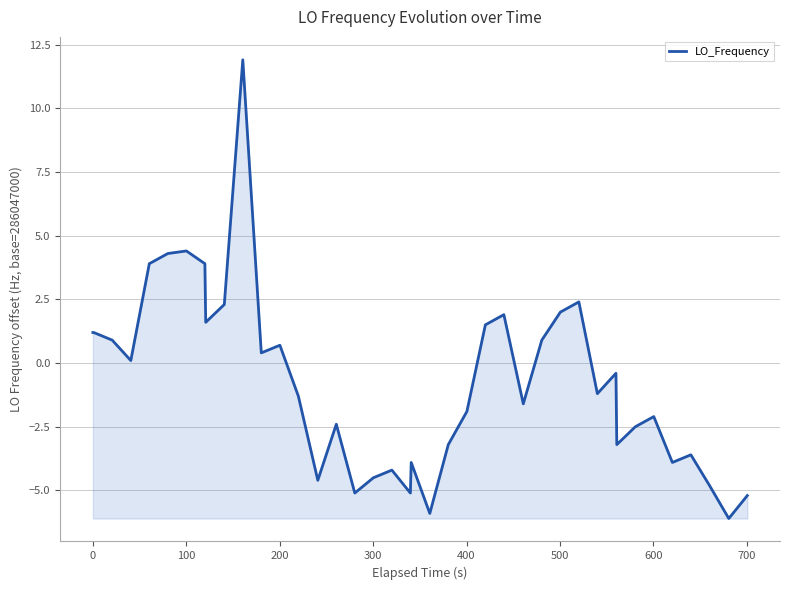

Reading left to right, list all the values displayed in this chart.

1.2	1.2	0.9	0.1	3.9	4.3	4.4	3.9	1.6	2.3	11.9	0.4	0.7	-1.3	-4.6	-2.4	-5.1	-4.5	-4.2	-5.1	-3.9	-5.9	-3.2	-1.9	1.5	1.9	-1.6	0.9	2.0	2.4	-1.2	-0.4	-3.2	-2.5	-2.1	-3.9	-3.6	-4.8	-6.1	-5.2